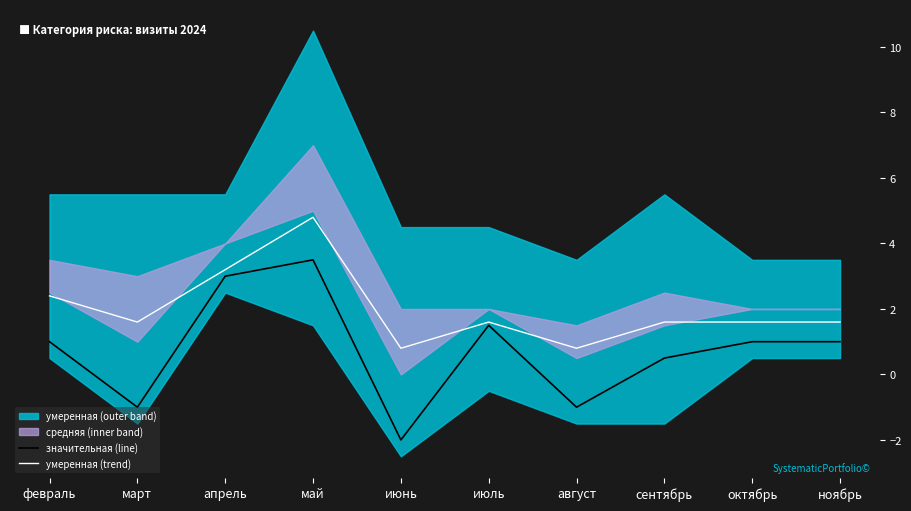

What is the total value across all series at сентябрь?

2.1